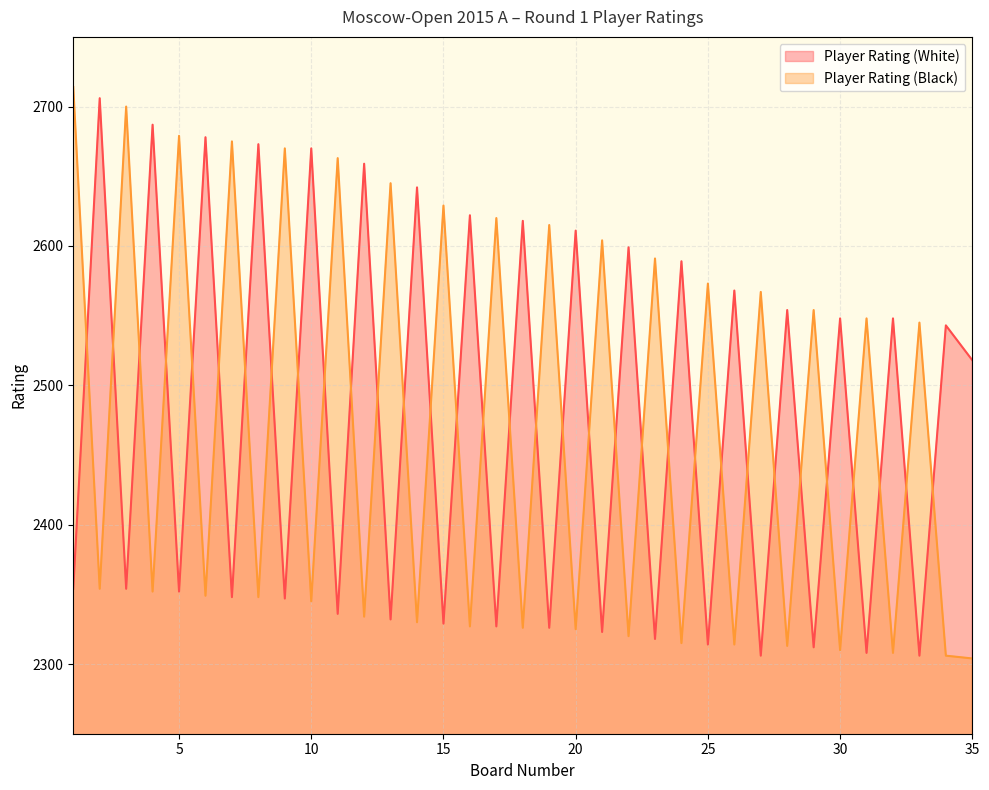

Which has a higher value, 25 or 28?

28